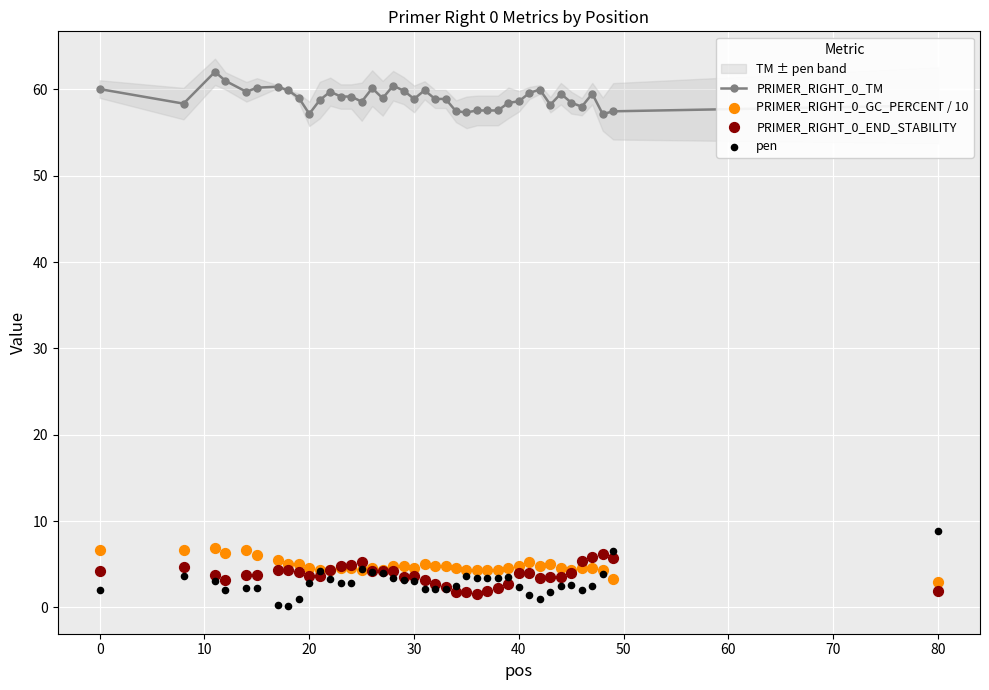

What is the minimum value for PRIMER_RIGHT_0_TM?

57.1